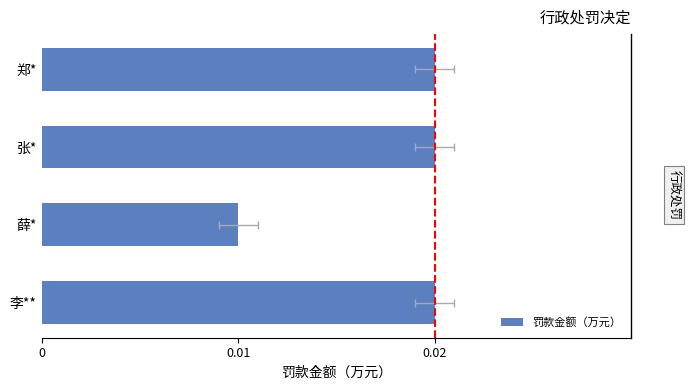

Which has a higher value, 张* or 李**?

张*